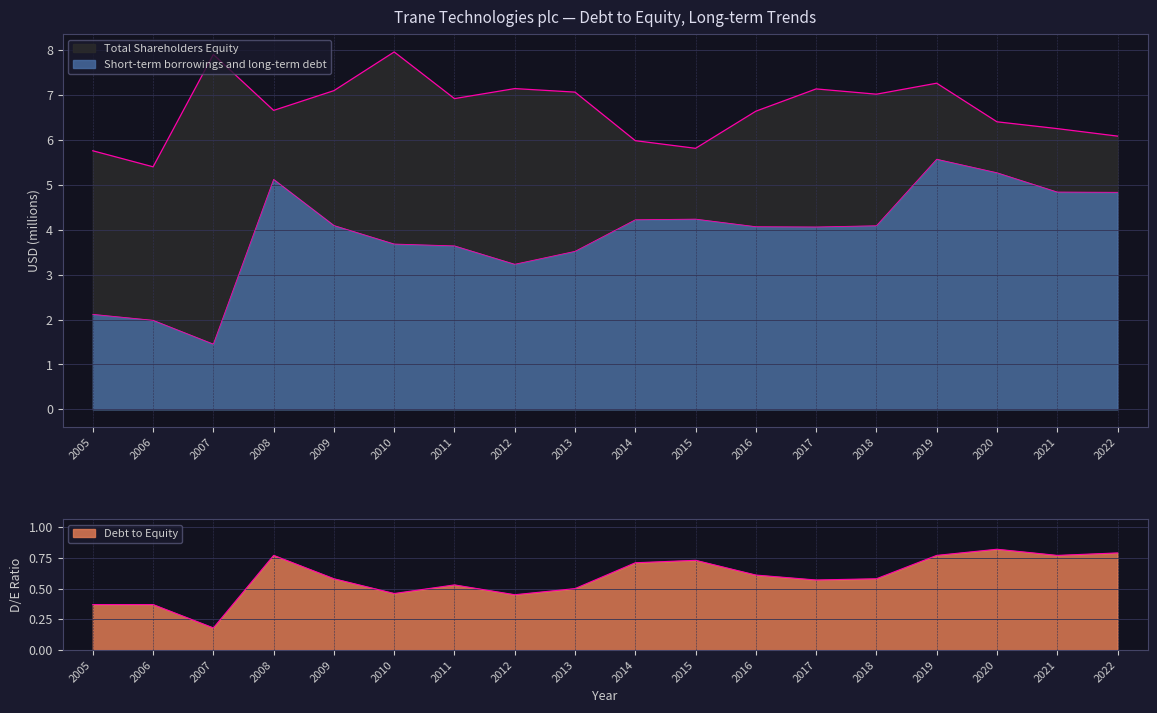

Which series has the largest total across all categories?

Total Shareholders Equity